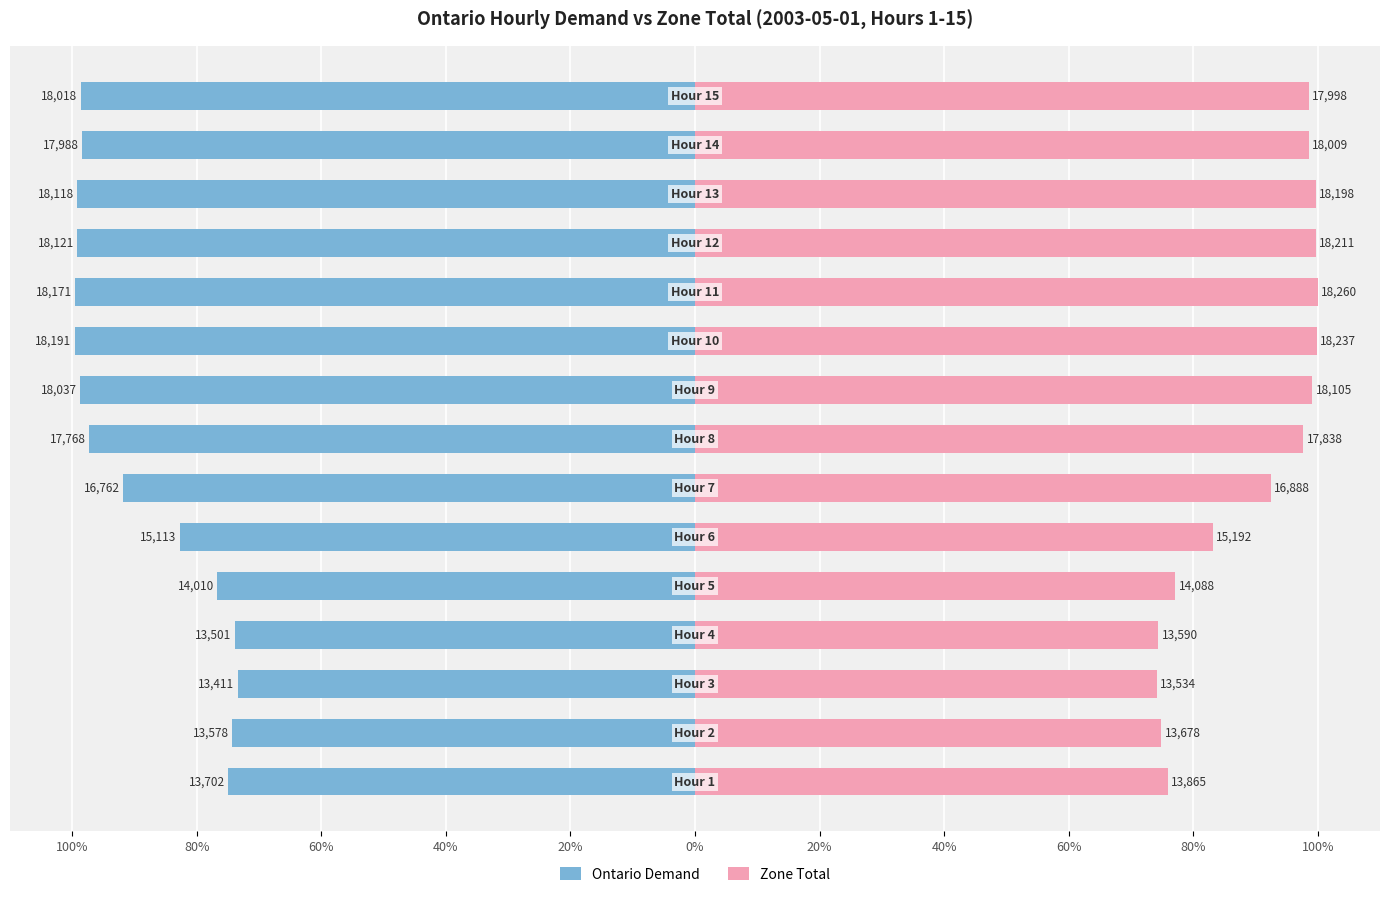

The Ontario Demand series shows -73.4 at 60%. True or false?

True